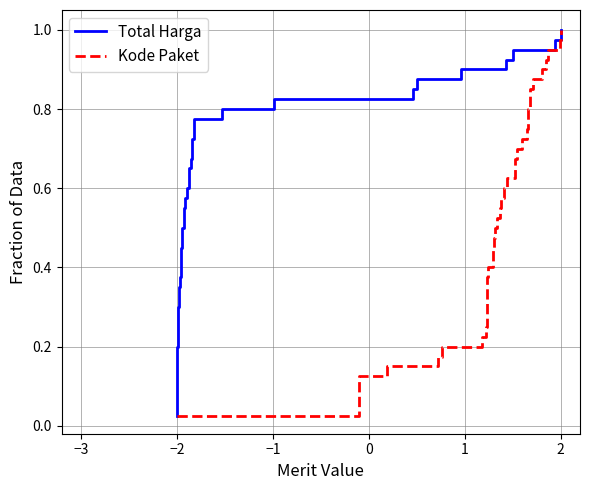

At which label is Total Harga closest to 0?

−2